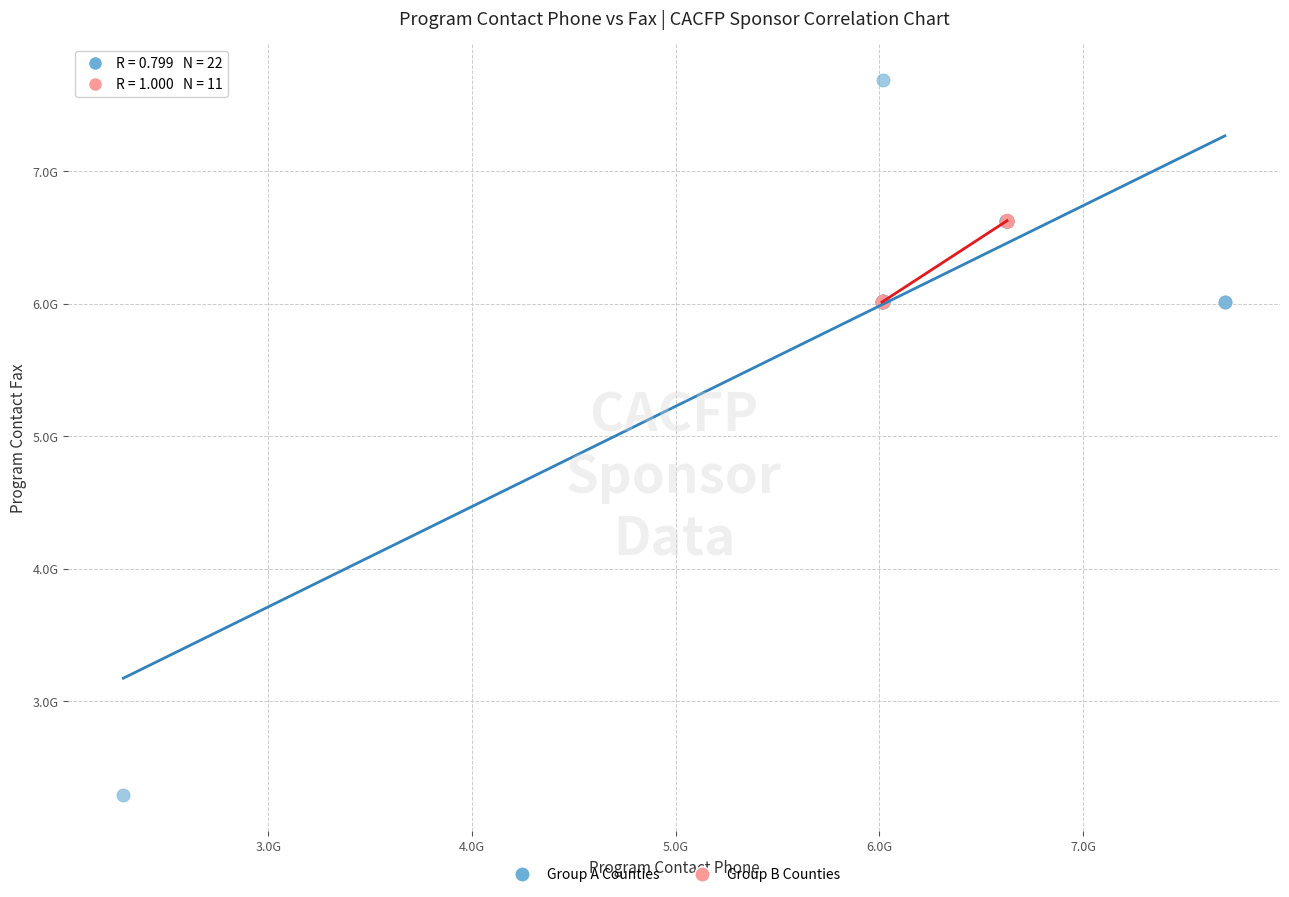

What are all the series names shown in the legend?

Group A Counties, Group B Counties